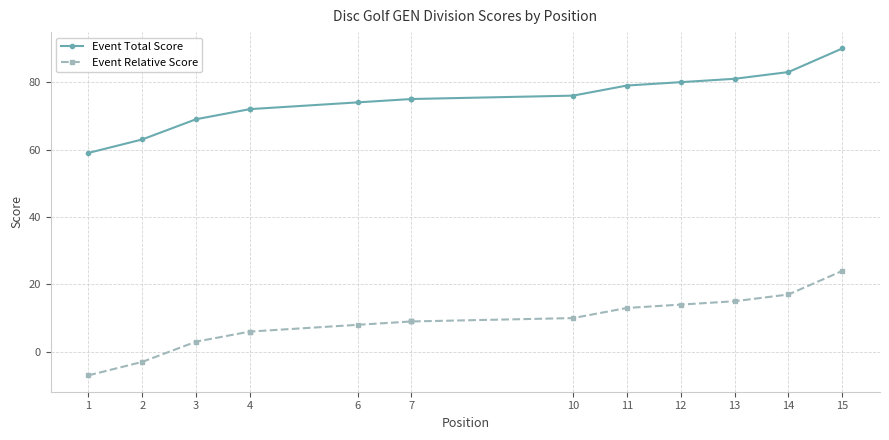

What is the spread (max minus min) of values at 14?

66